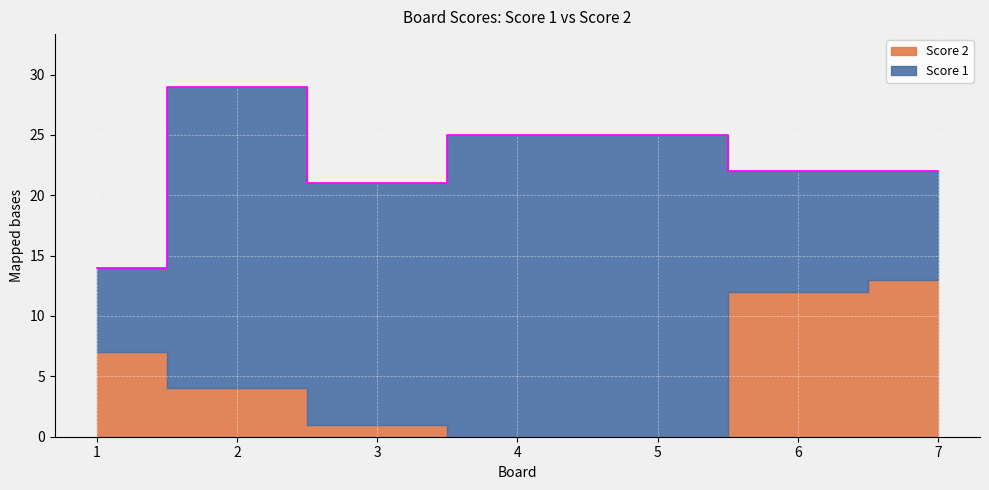

At which category is the sum across all series the highest?

2